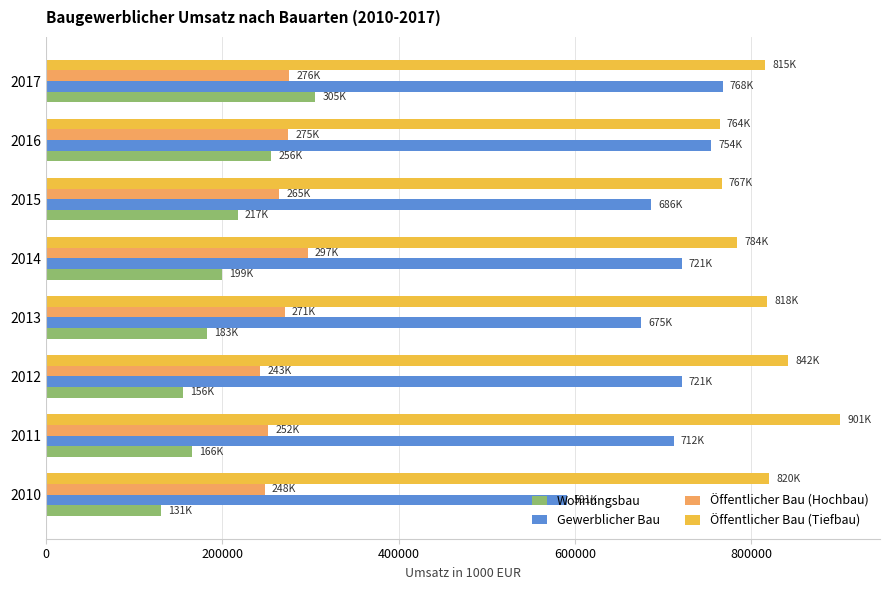

Rank the series at 2010 from lowest to highest value.

Wohnungsbau, Öffentlicher Bau (Hochbau), Gewerblicher Bau, Öffentlicher Bau (Tiefbau)